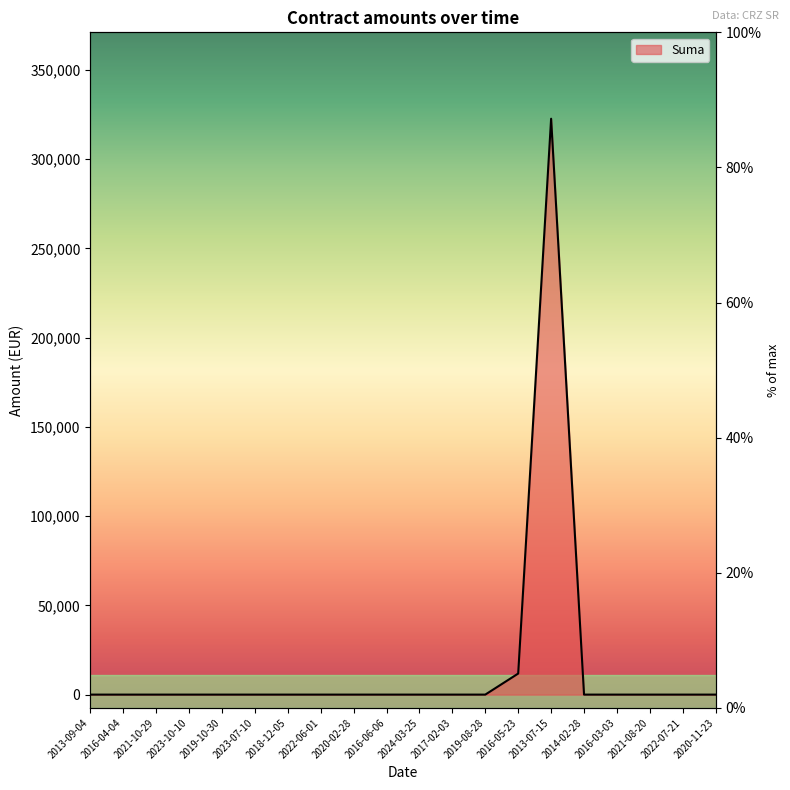

What is the sum of all values?

334426.8